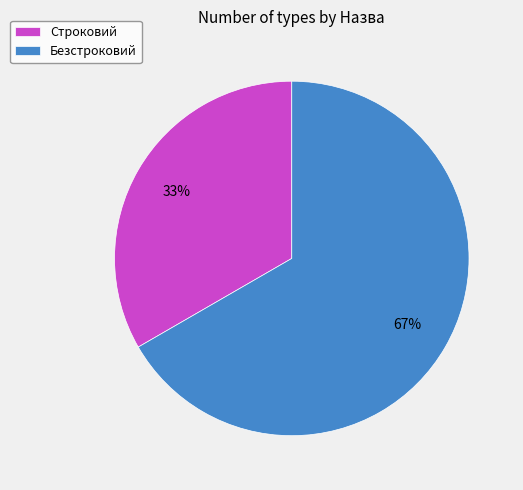

To the nearest percent, what is the average slice percentage?

50%